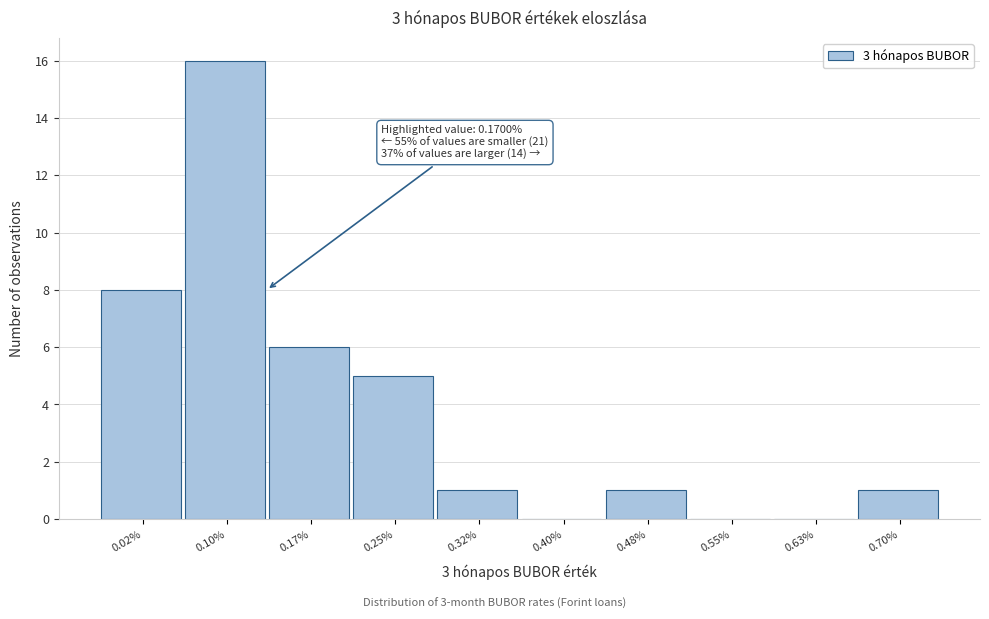

Reading left to right, extract all data points from this chart.

0.02%=8	0.10%=16	0.17%=6	0.25%=5	0.32%=1	0.40%=0	0.48%=1	0.55%=0	0.63%=0	0.70%=1